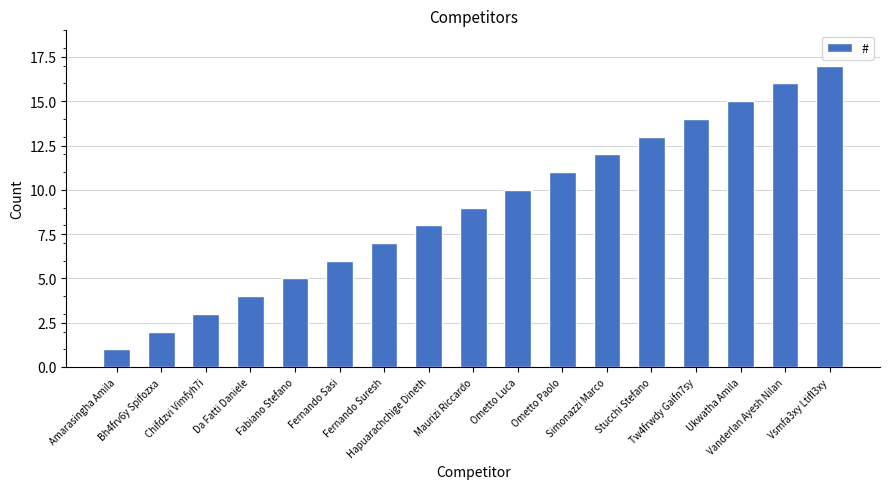

What is the difference between the maximum and minimum values?

16